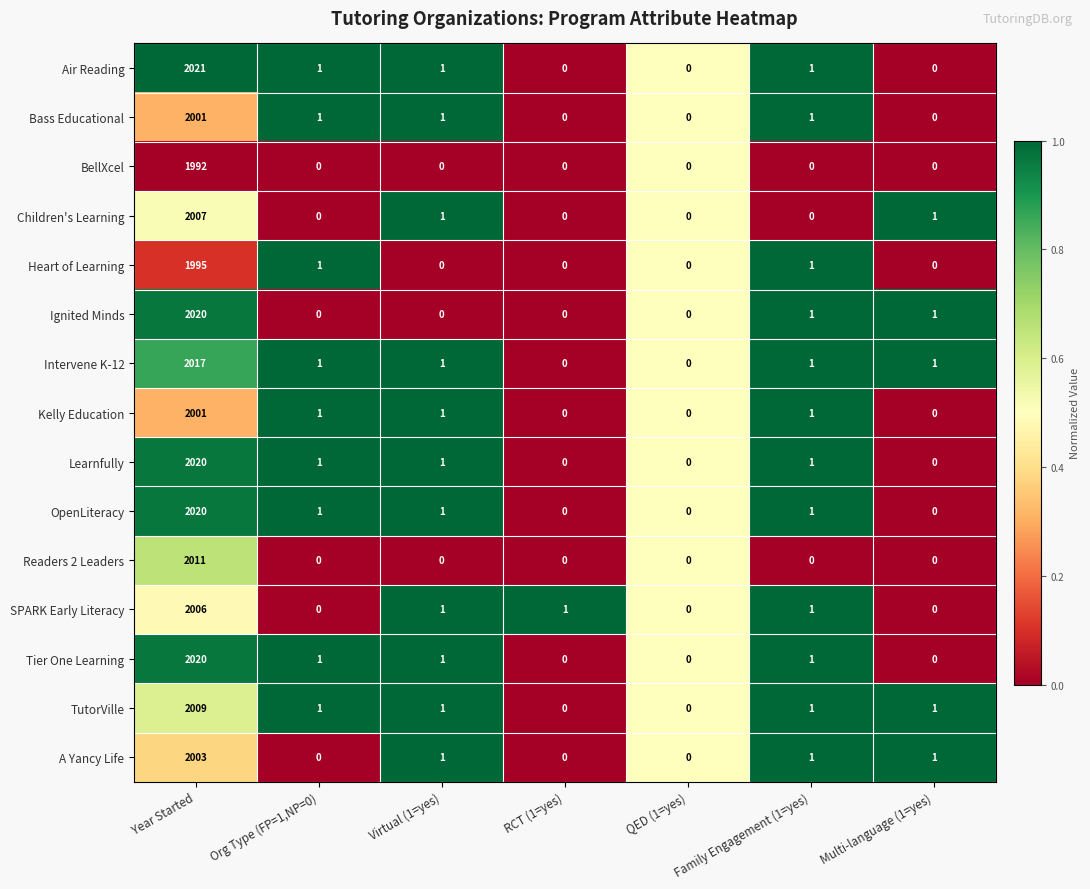

What is the average value of the Bass Educational series?

286